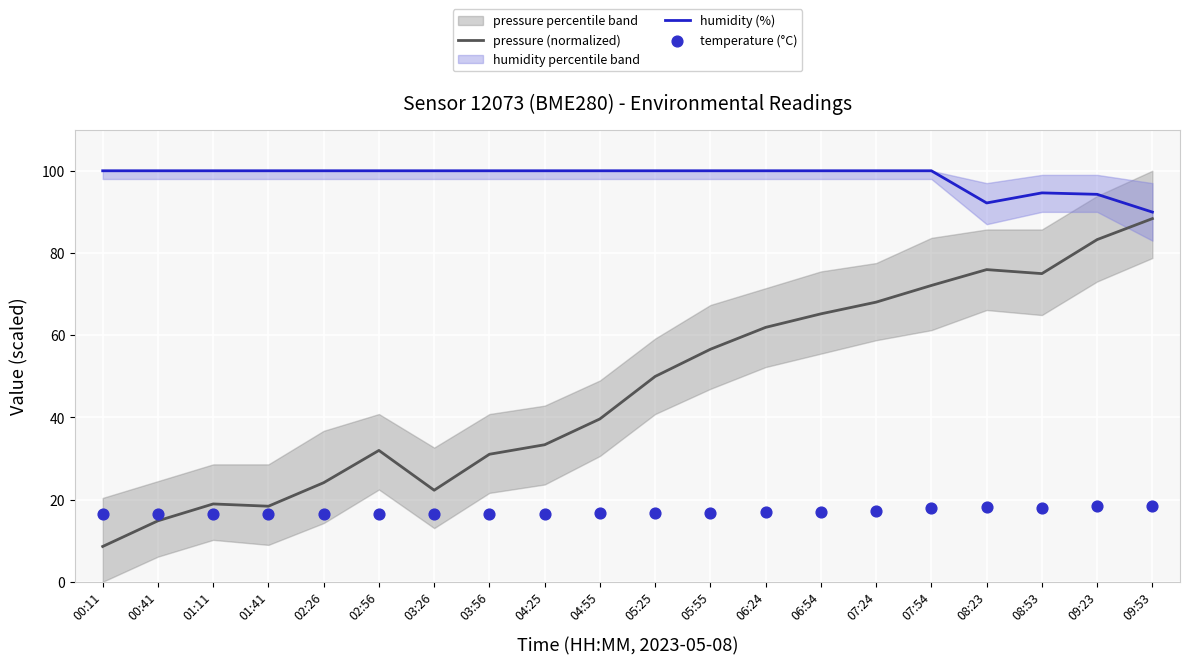

Which series has the largest total across all categories?

humidity (%)